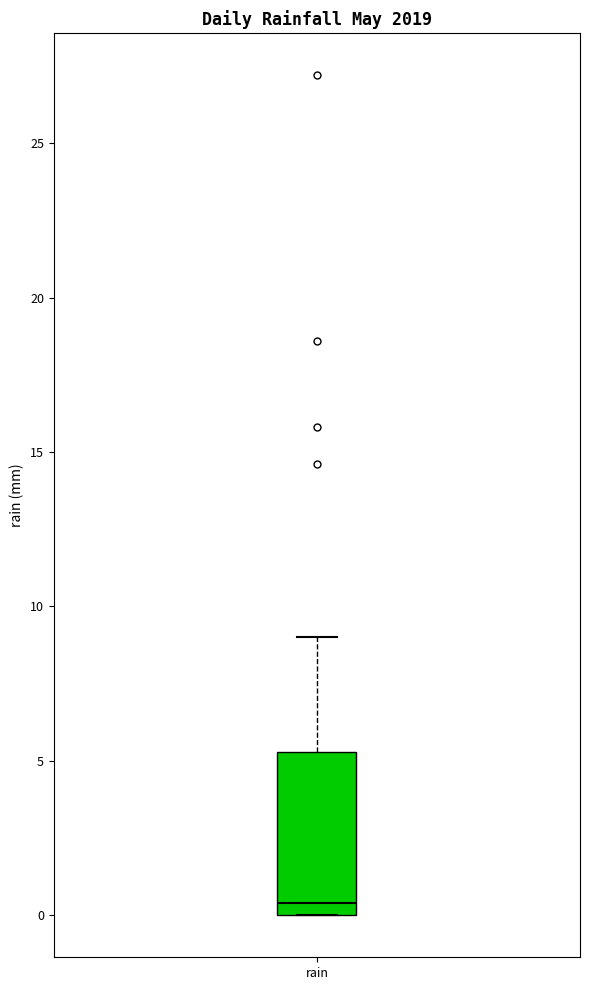

Where is the lower edge of the box for rain on the y-axis? The values are not printed on the chart, so give them approximately, as read against the axis.

0.0